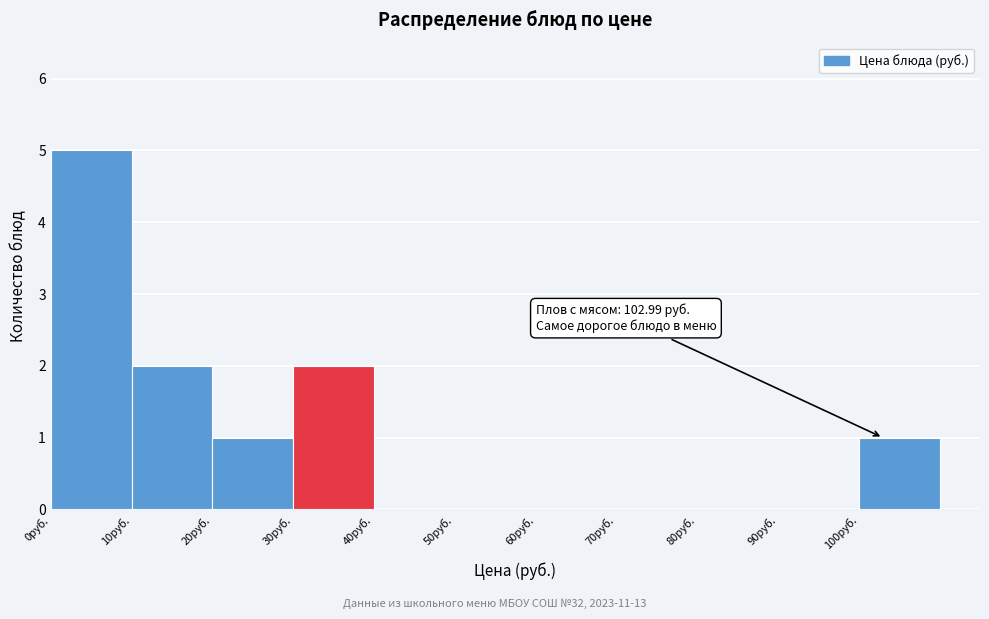

Which range on the x-axis has the tallest bar?

0 to 10